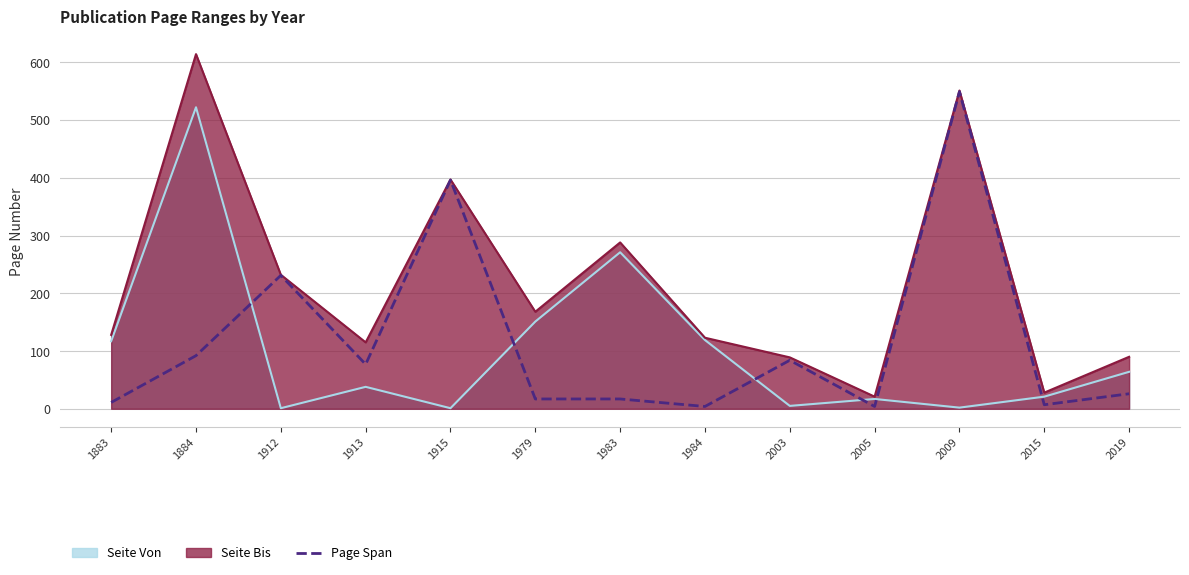

At which category does the data reach its first local valley?

1913